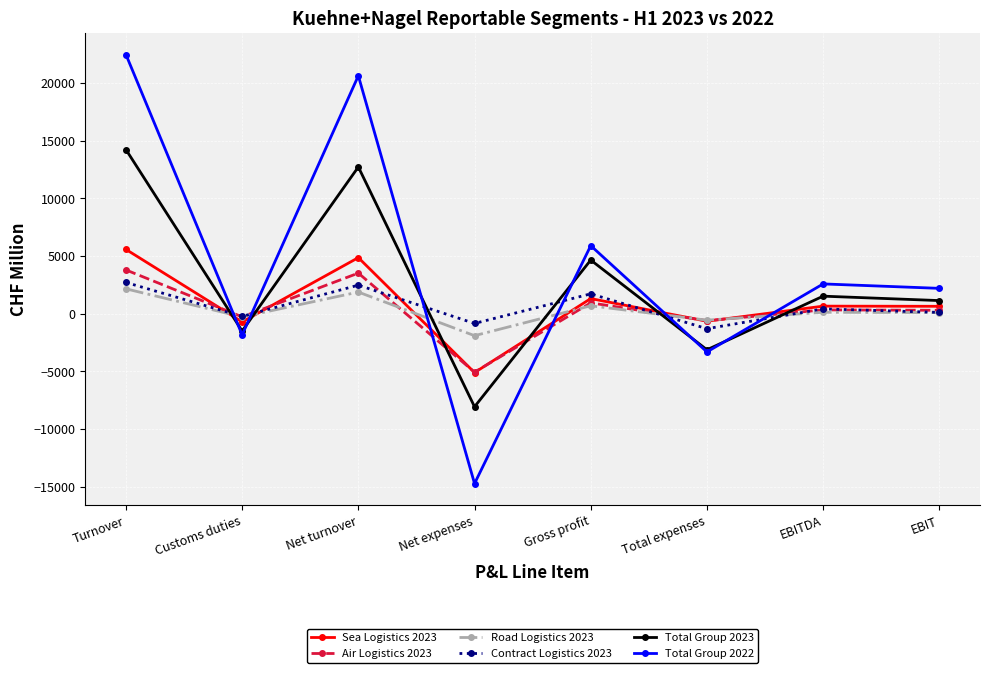

True or false: Air Logistics 2023 has more than 0 interior local peaks.

True